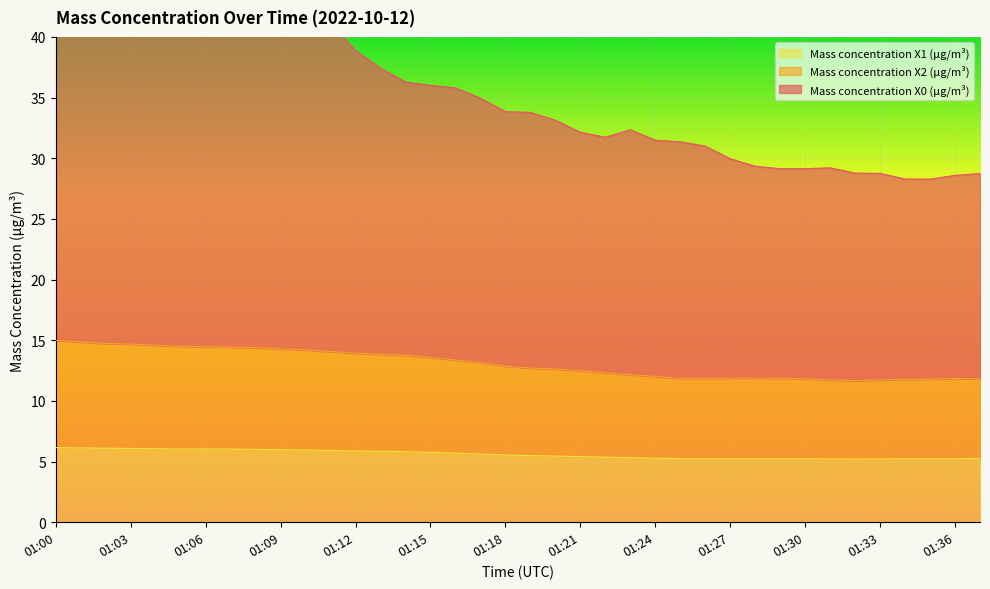

What is the difference between the Mass concentration X0 (μg/m³) values at 01:18 and 01:05?

11.5